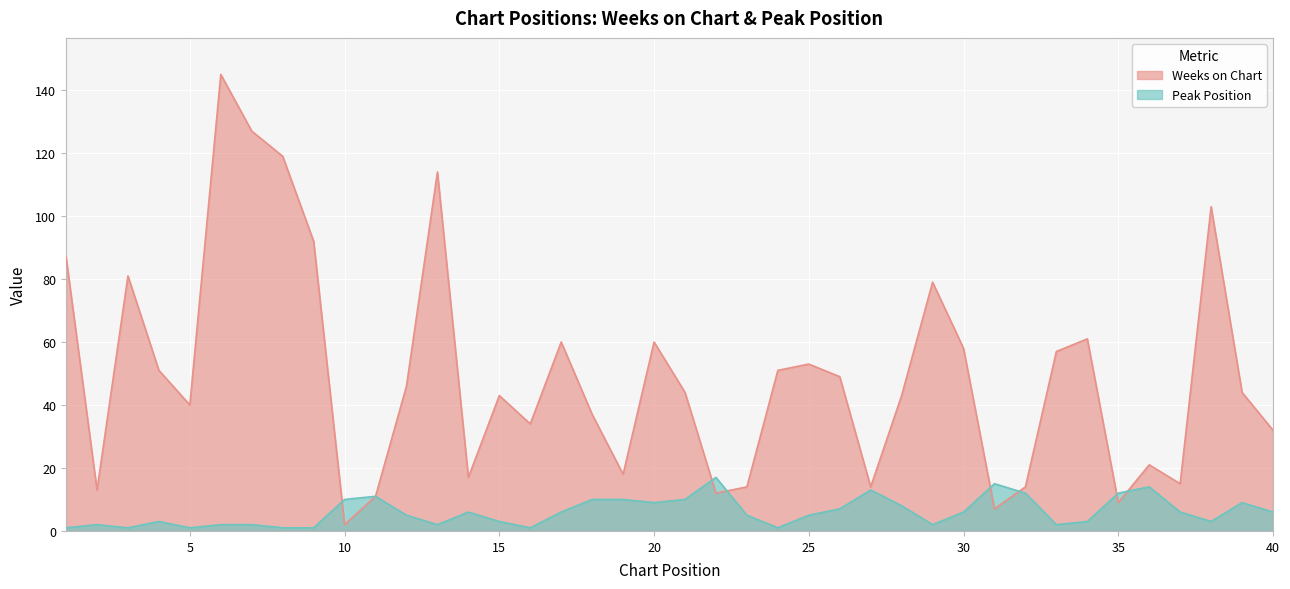

Is it true that Weeks on Chart equals 10 at 23?

False